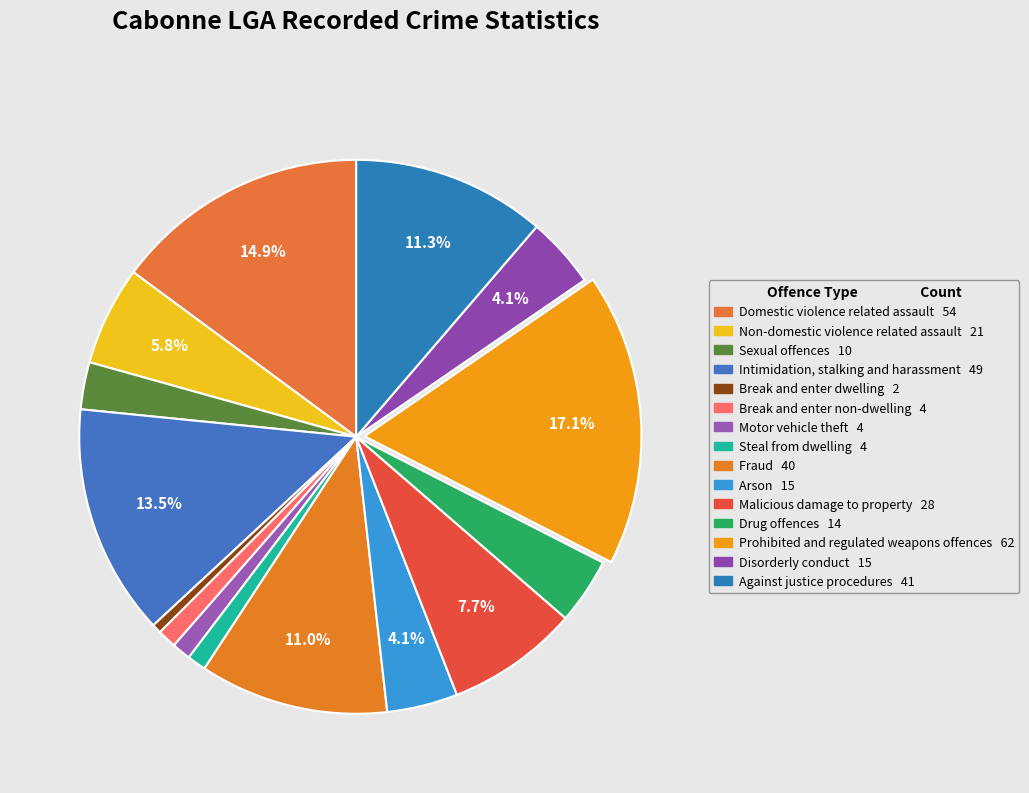

Count the number of slices in the pie.

15